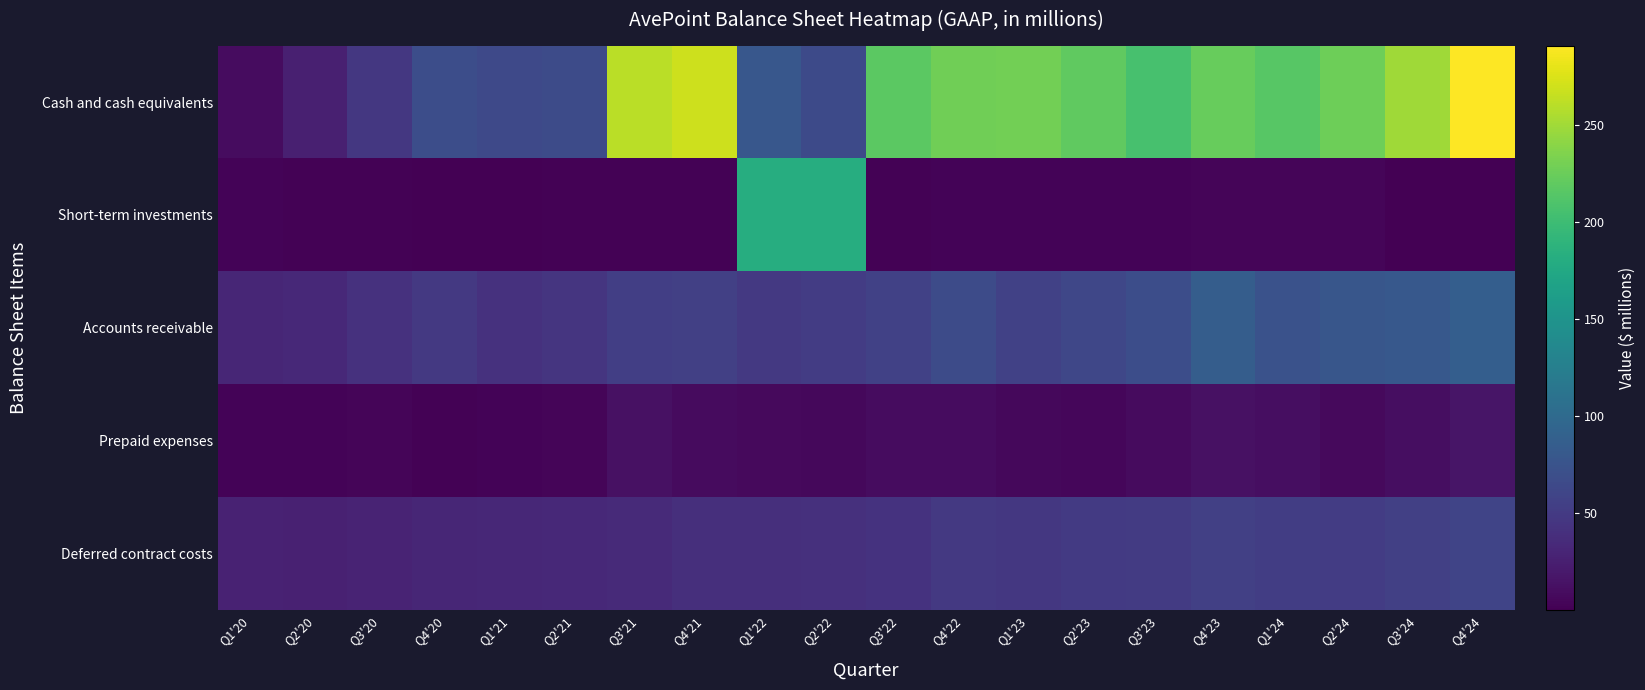

How many series are shown in this chart?

5